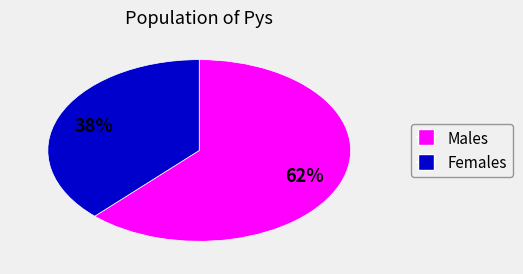

True or false: Females accounts for 30% of the total.

False